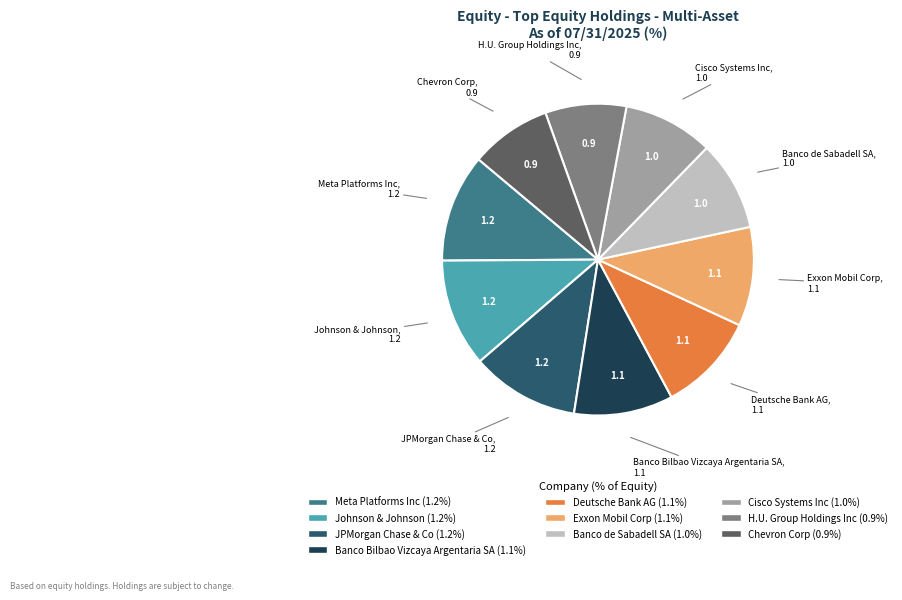

Count the number of slices in the pie.

10